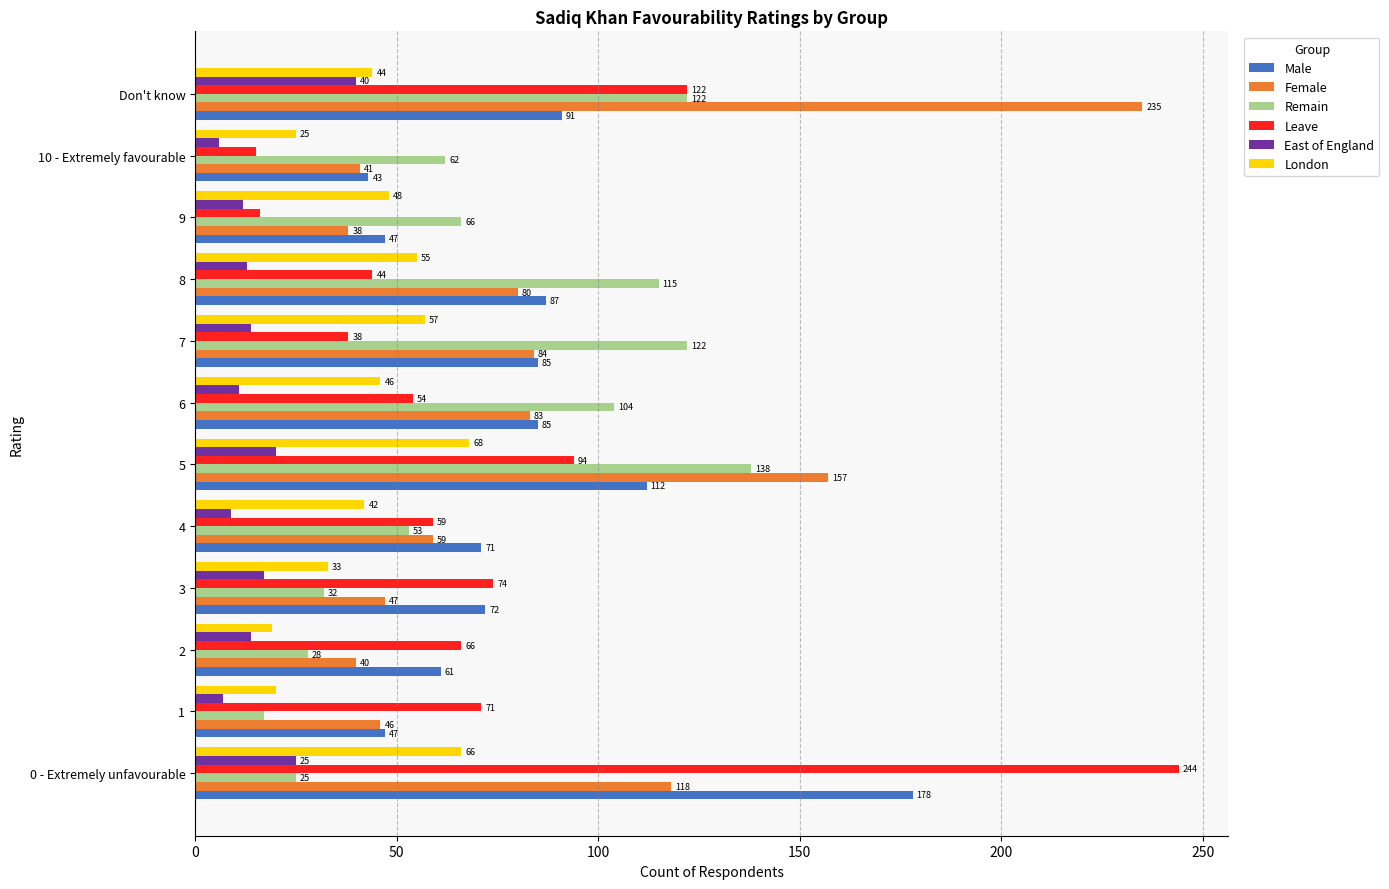

True or false: Female has a value of 84 at 7.

True